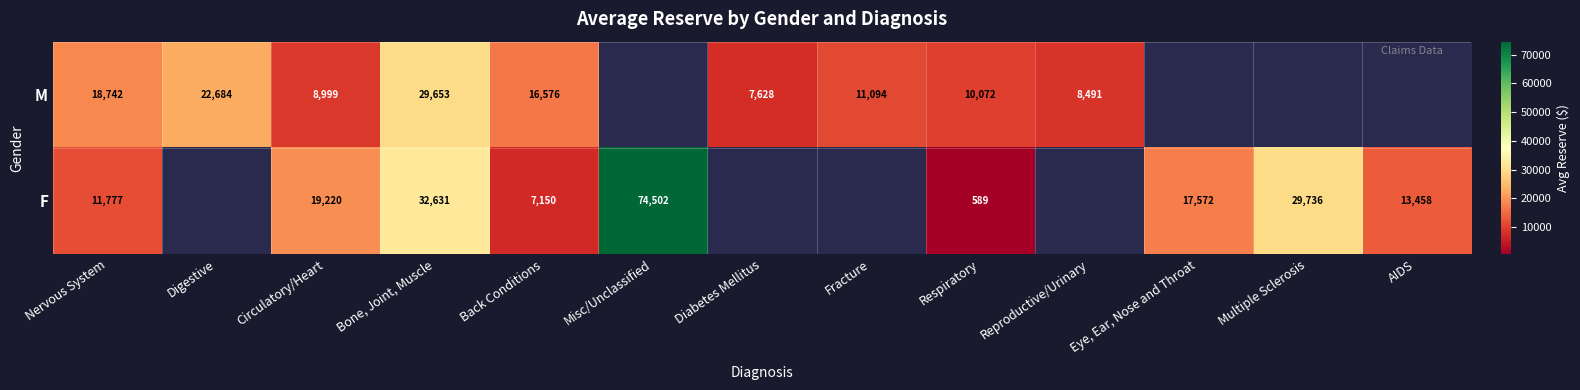

At Nervous System, list the series in order from smallest to largest.

F, M